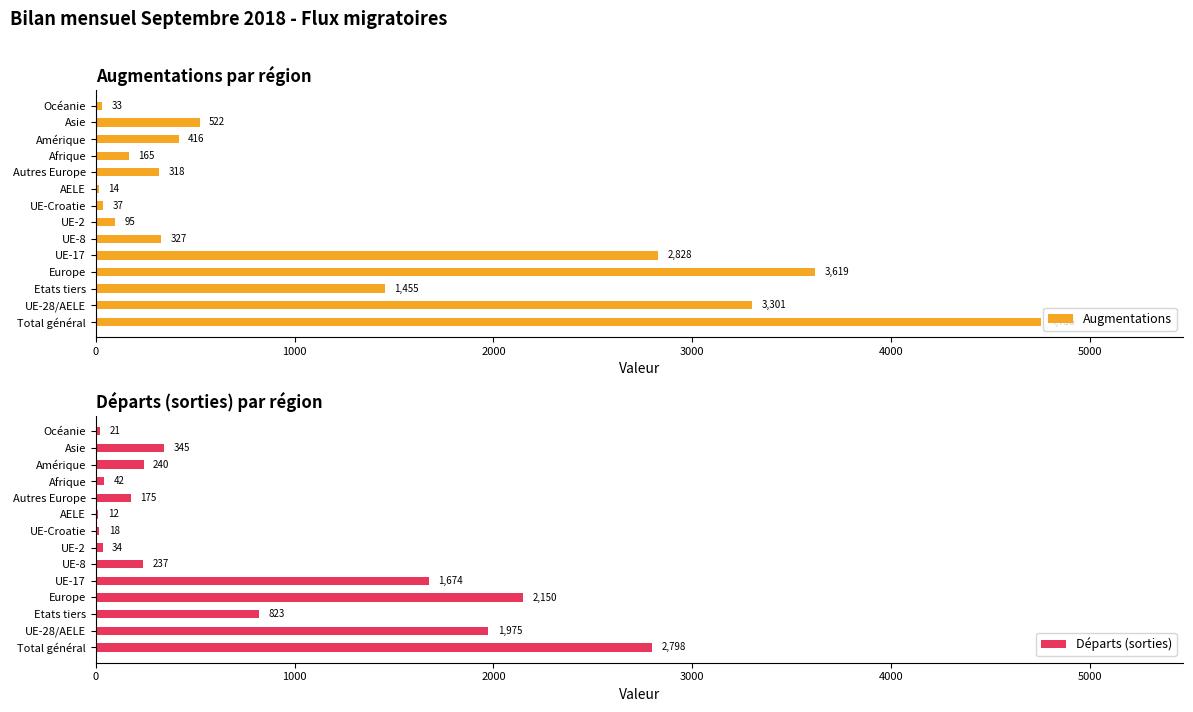

What is the spread (max minus min) of values at 5000?

90